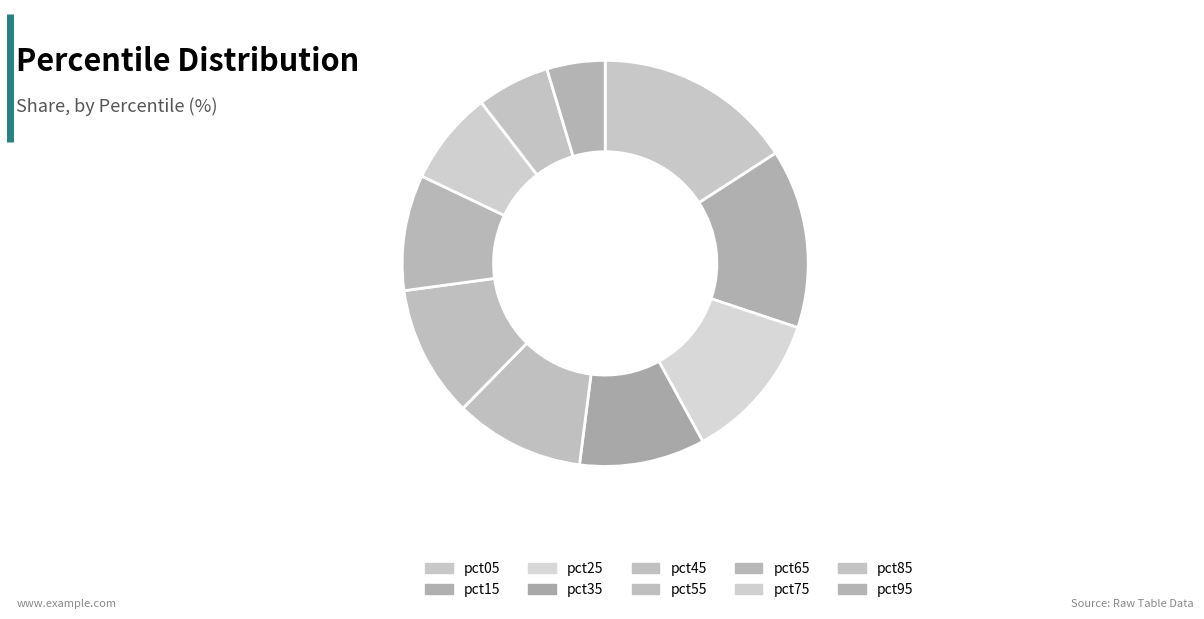

Count the number of slices in the pie.

10